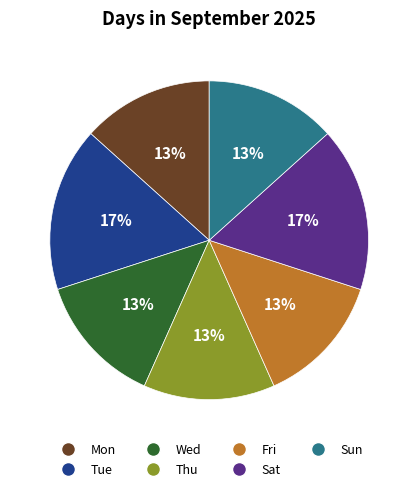

How many slices are in this pie chart?

7